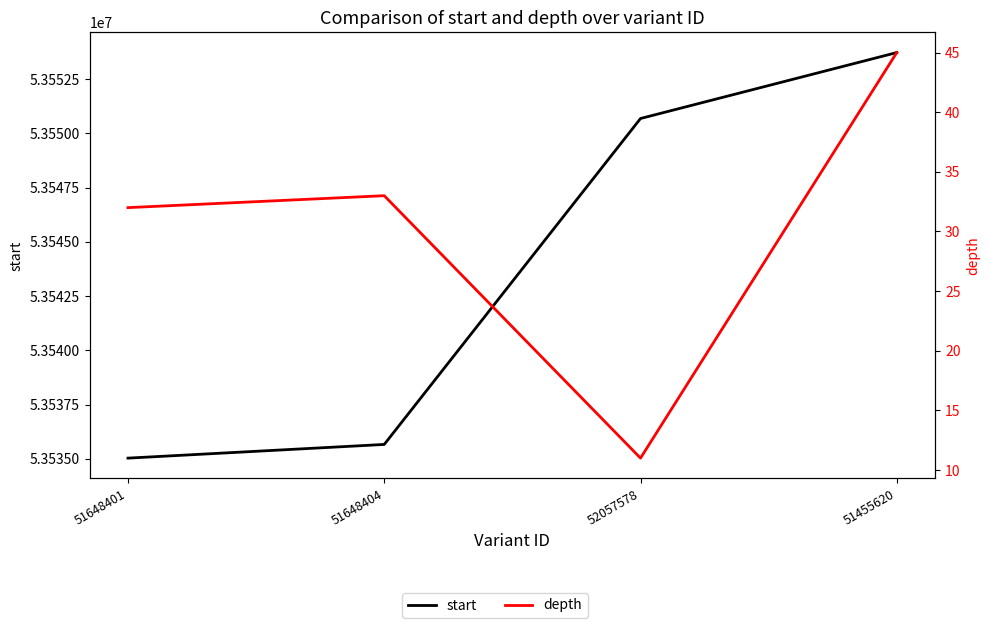

At which category is the sum across all series the highest?

51455620